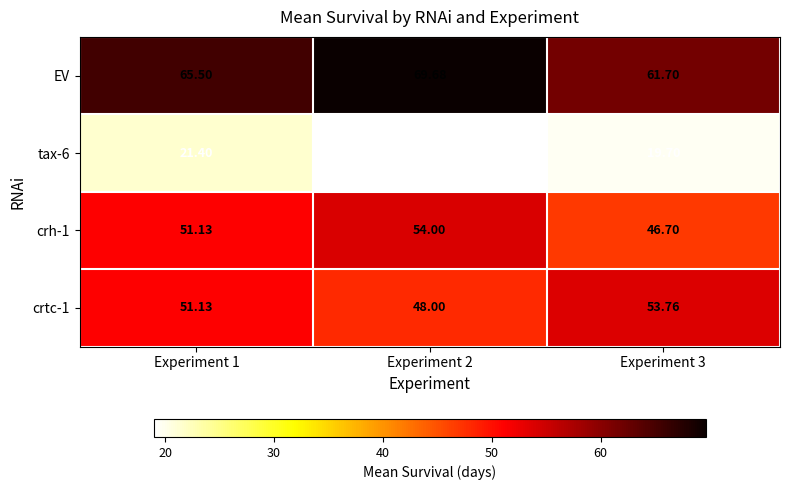

What is the greatest value displayed?

69.7